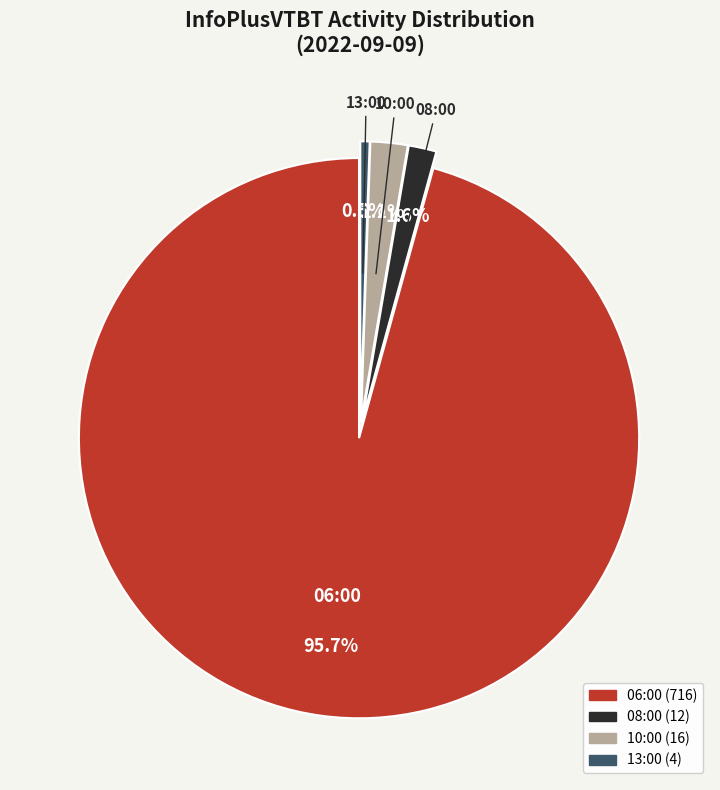

Rank the categories by value from lowest to highest.

13:00, 08:00, 10:00, 06:00